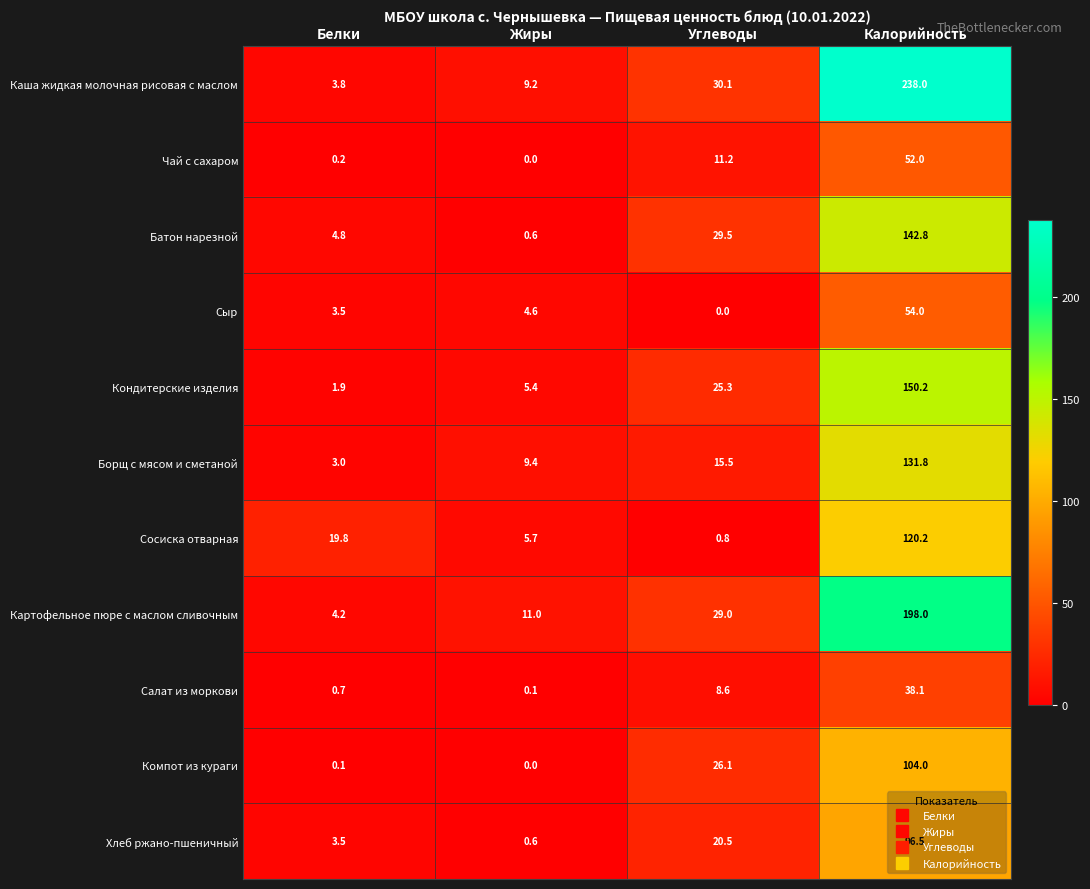

True or false: Каша жидкая молочная рисовая с маслом has a value of 13.3 at Углеводы.

False